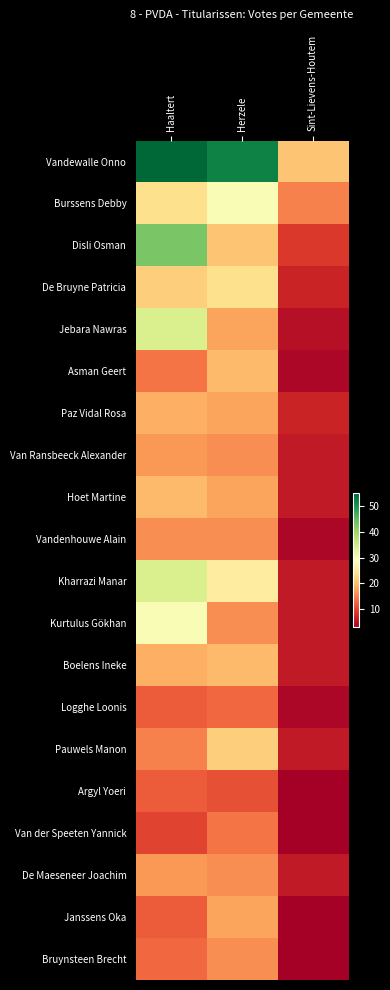

What is the difference between the highest and lowest values at Haaltert?

45